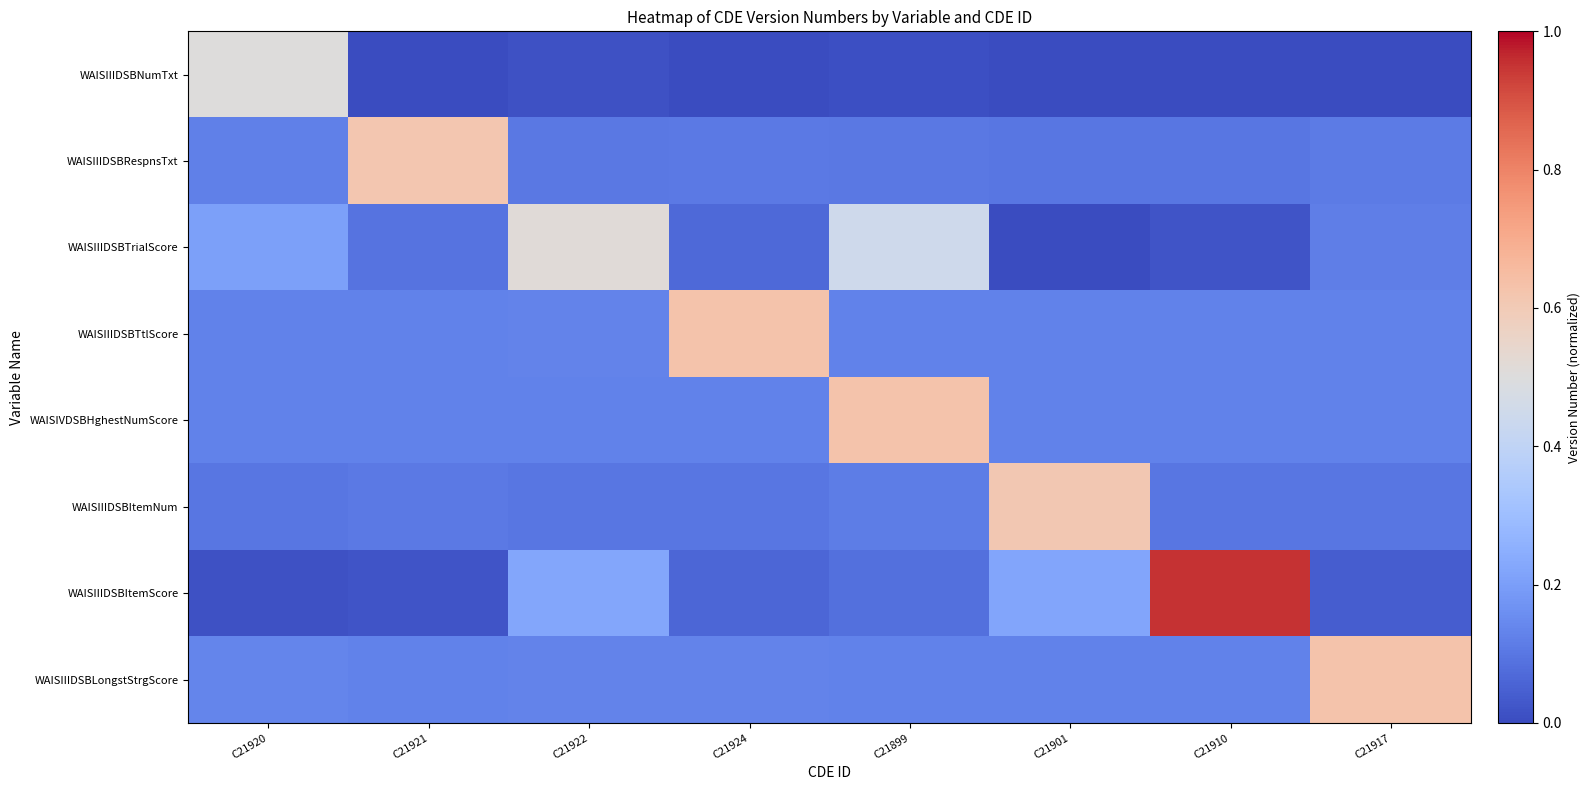

Reading left to right, extract all data points from this chart.

WAISIIIDSBNumTxt: C21920=0.5	C21921=0.0	C21922=0.0	C21924=0.0	C21899=0.0	C21901=0.0	C21910=0.0	C21917=0.0
WAISIIIDSBRespnsTxt: C21920=0.1	C21921=0.6	C21922=0.1	C21924=0.1	C21899=0.1	C21901=0.1	C21910=0.1	C21917=0.1
WAISIIIDSBTrialScore: C21920=0.2	C21921=0.1	C21922=0.5	C21924=0.1	C21899=0.4	C21901=0.0	C21910=0.0	C21917=0.1
WAISIIIDSBTtlScore: C21920=0.1	C21921=0.1	C21922=0.1	C21924=0.6	C21899=0.1	C21901=0.1	C21910=0.1	C21917=0.1
WAISIVDSBHghestNumScore: C21920=0.1	C21921=0.1	C21922=0.1	C21924=0.1	C21899=0.6	C21901=0.1	C21910=0.1	C21917=0.1
WAISIIIDSBItemNum: C21920=0.1	C21921=0.1	C21922=0.1	C21924=0.1	C21899=0.1	C21901=0.6	C21910=0.1	C21917=0.1
WAISIIIDSBItemScore: C21920=0.0	C21921=0.0	C21922=0.2	C21924=0.1	C21899=0.1	C21901=0.2	C21910=1.0	C21917=0.0
WAISIIIDSBLongstStrgScore: C21920=0.1	C21921=0.1	C21922=0.1	C21924=0.1	C21899=0.1	C21901=0.1	C21910=0.1	C21917=0.6